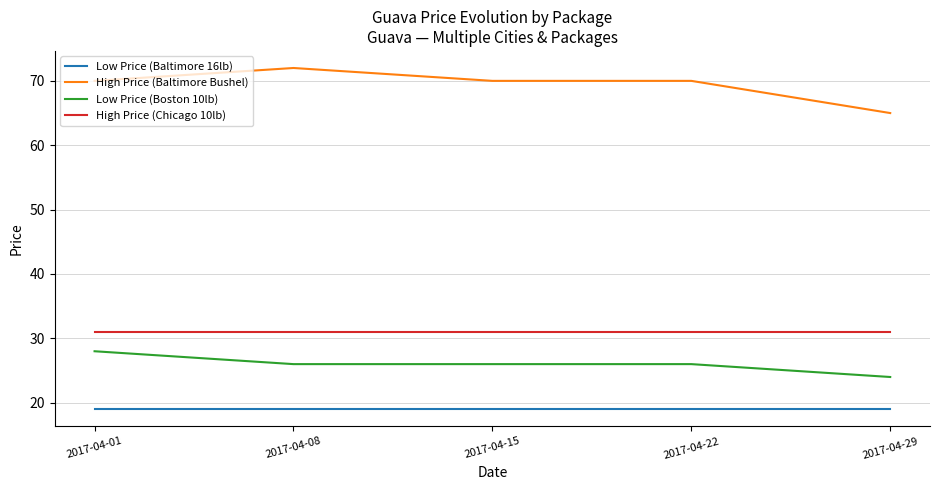

What is the total value across all series at 2017-04-29?

139